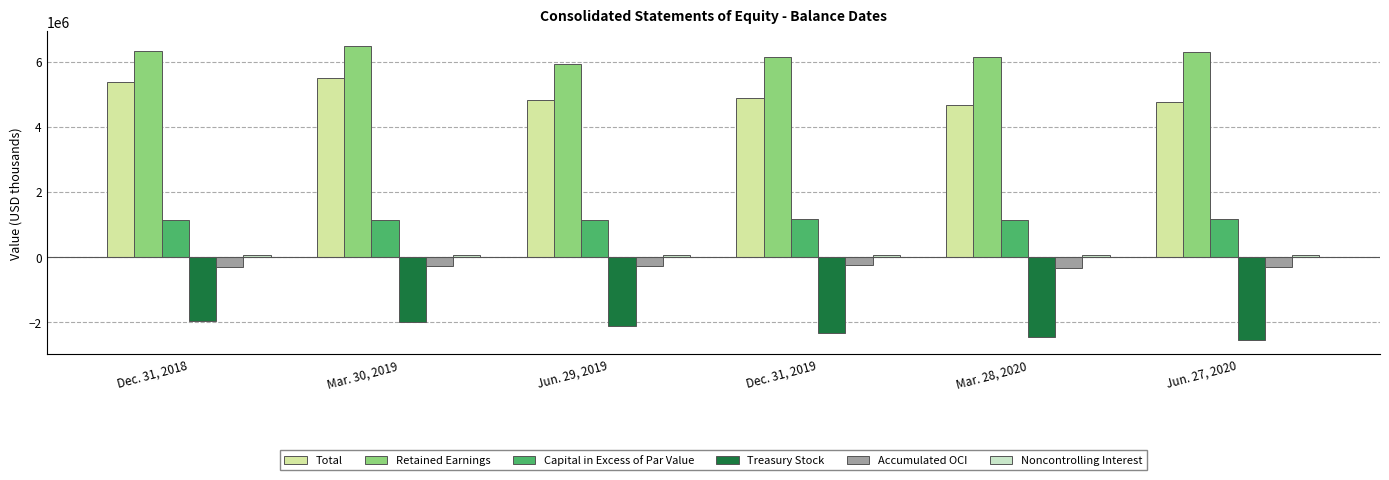

Rank the categories by Capital in Excess of Par Value value from lowest to highest.

Mar. 30, 2019, Dec. 31, 2018, Jun. 29, 2019, Mar. 28, 2020, Dec. 31, 2019, Jun. 27, 2020